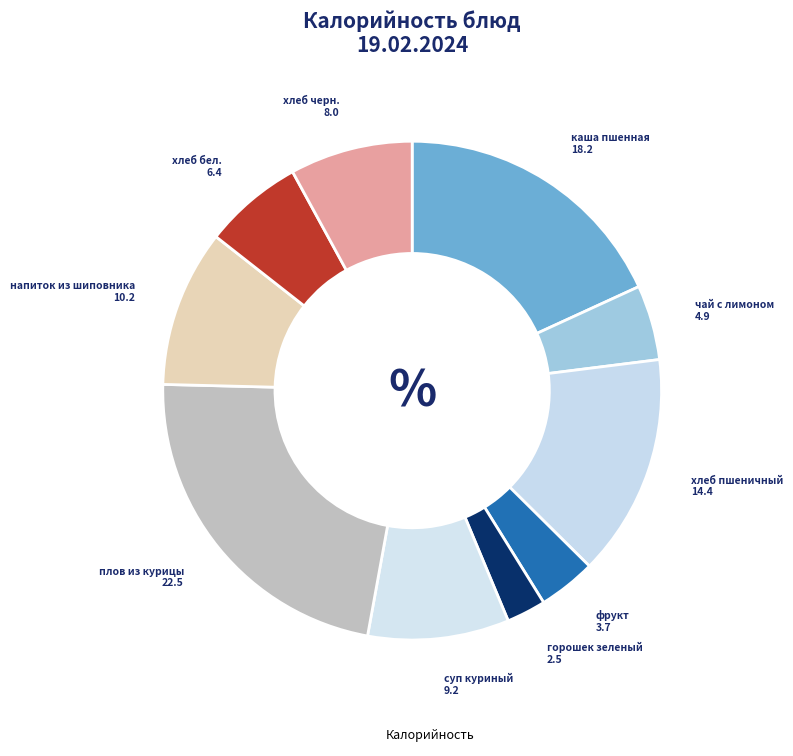

How many segments does this pie chart have?

10